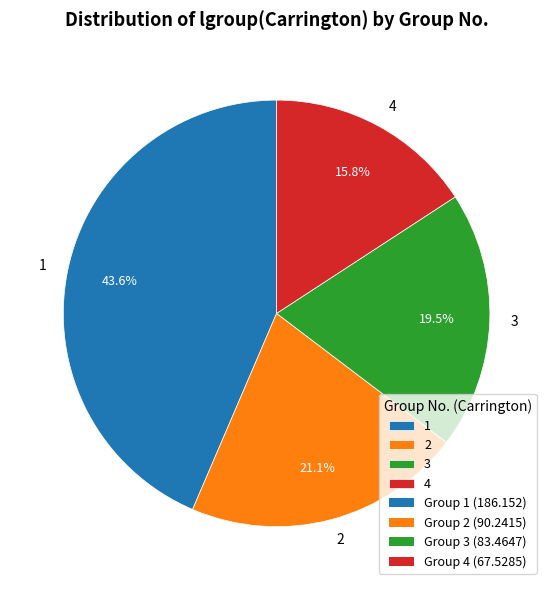

To the nearest percent, what portion does 4 represent?

16%